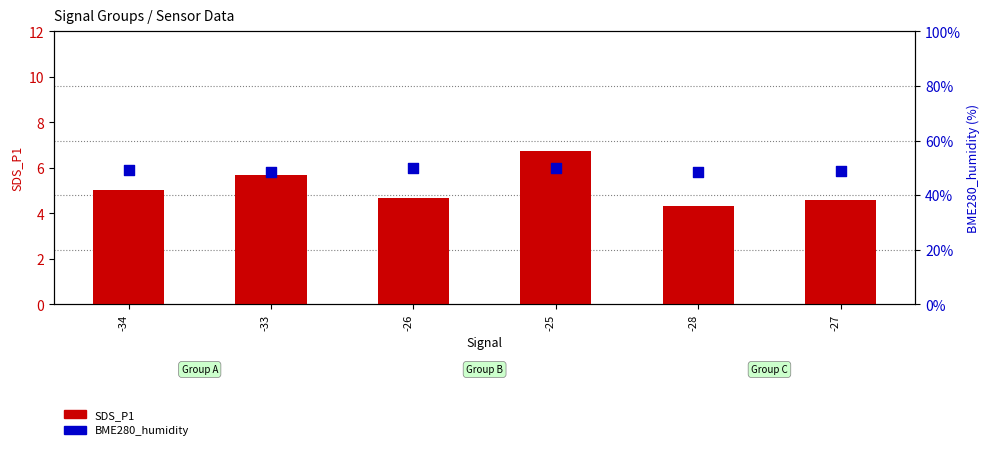

What are all the series names shown in the legend?

SDS_P1, BME280_humidity